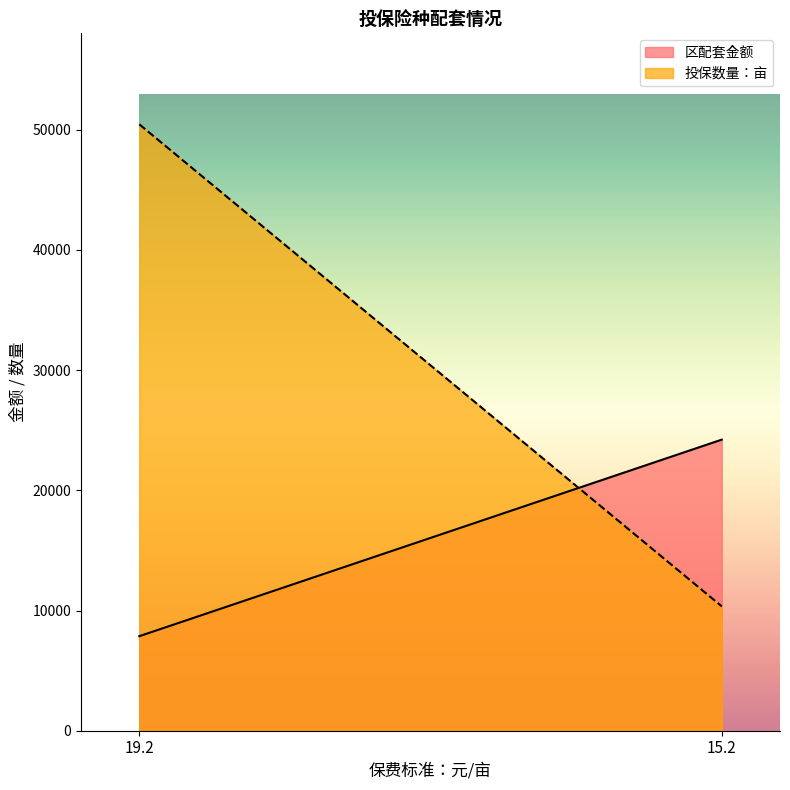

What is the label of the 2nd point from the right?

19.2